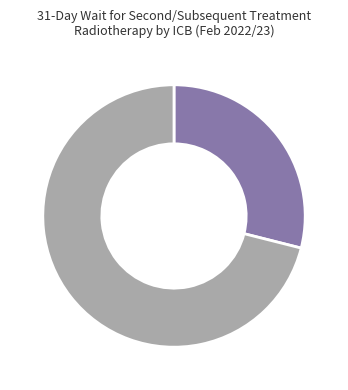

Does any single category account for the majority?

Yes